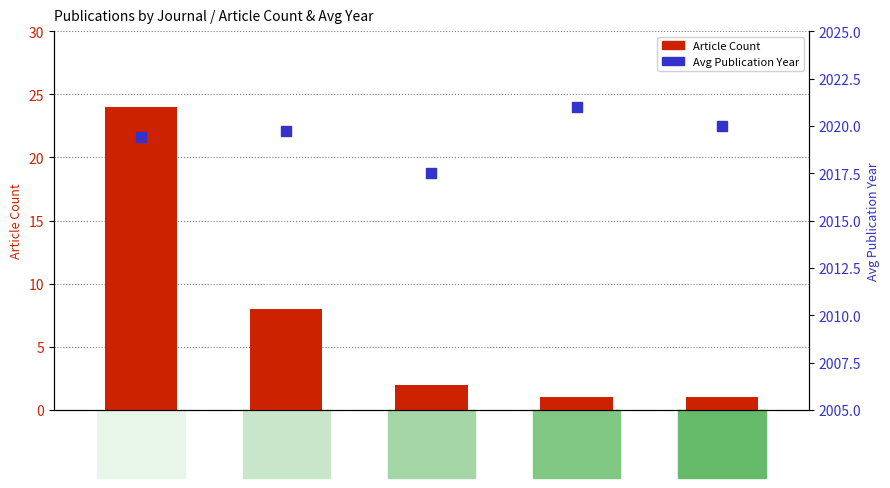

What are all the series names shown in the legend?

Article Count, Avg Publication Year